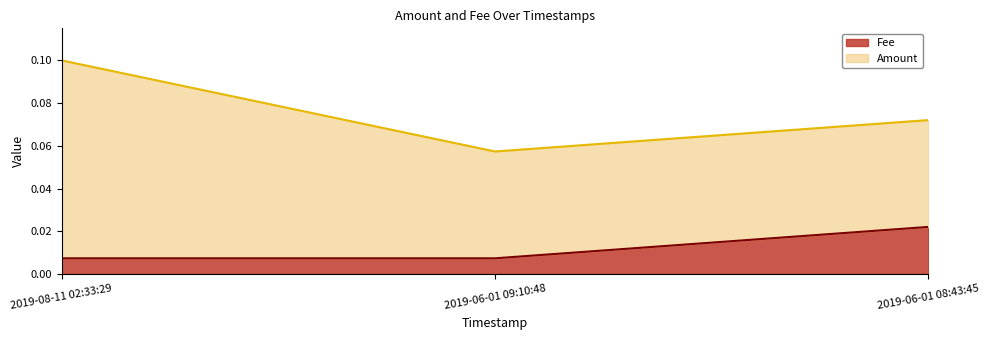

List the labels in order of value, smallest first.

2019-08-11 02:33:29, 2019-06-01 09:10:48, 2019-06-01 08:43:45